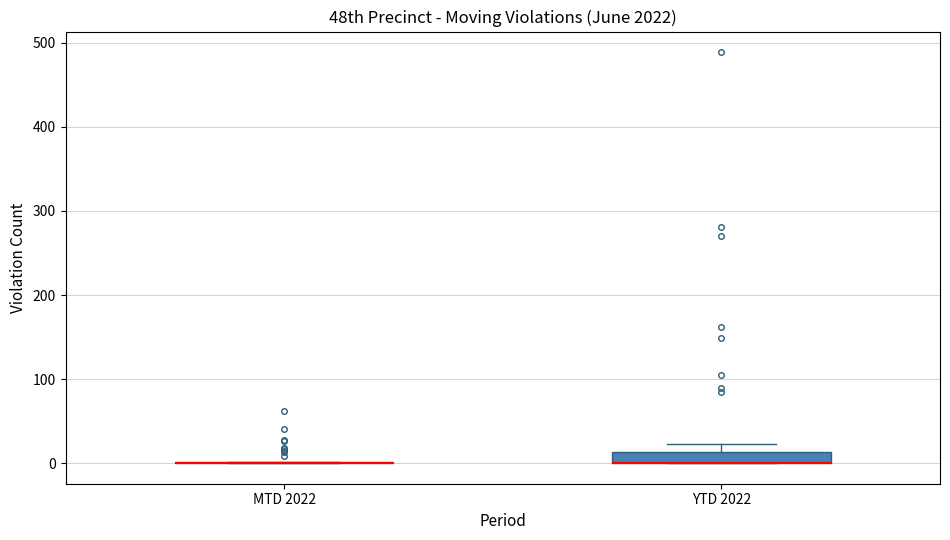

Which box is the tallest, from its lower edge to its upper edge?

YTD 2022